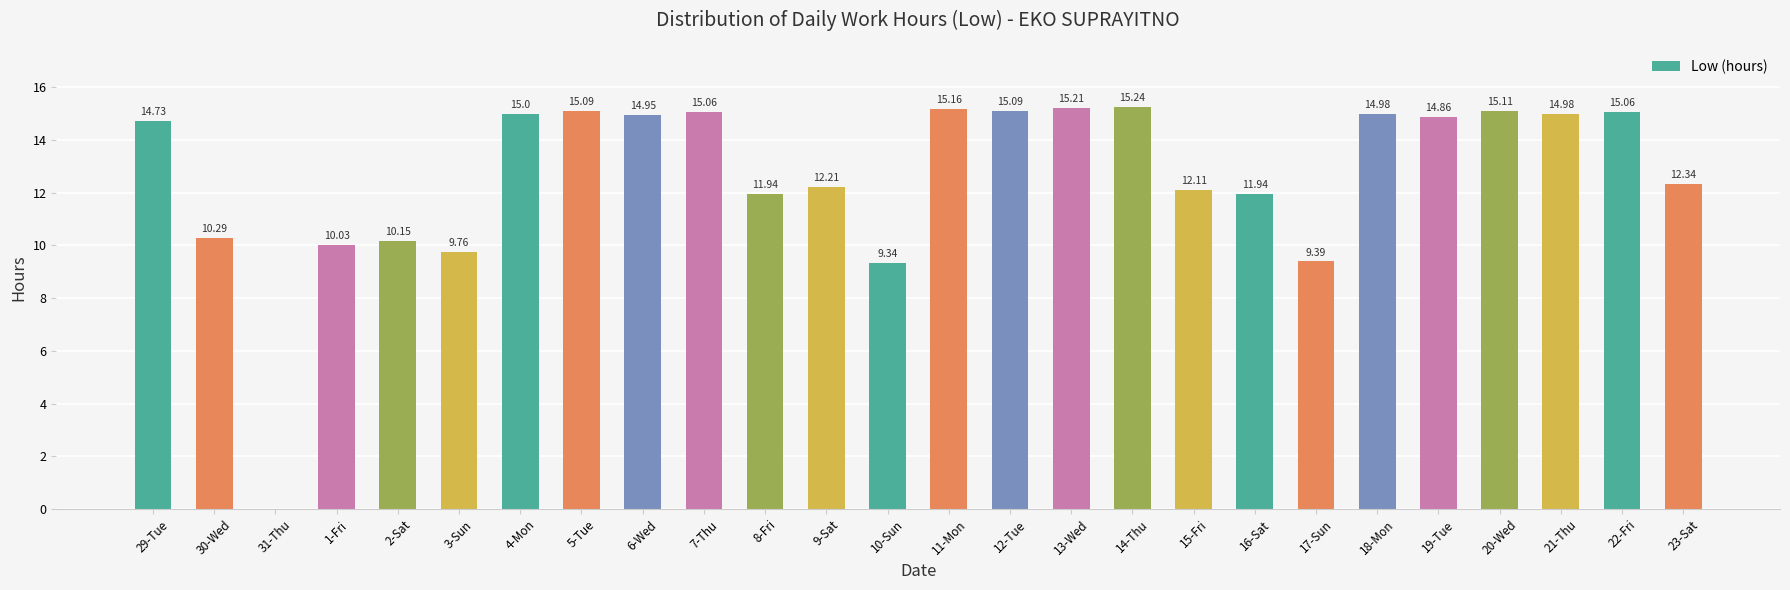

Is it true that the value at 22-Fri is 23.3?

False